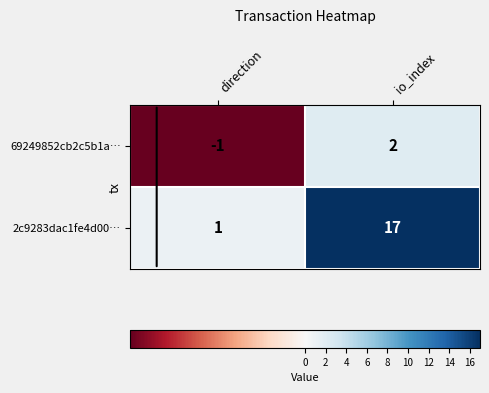

The 2c9283dac1fe4d00… series shows 17 at io_index. True or false?

True